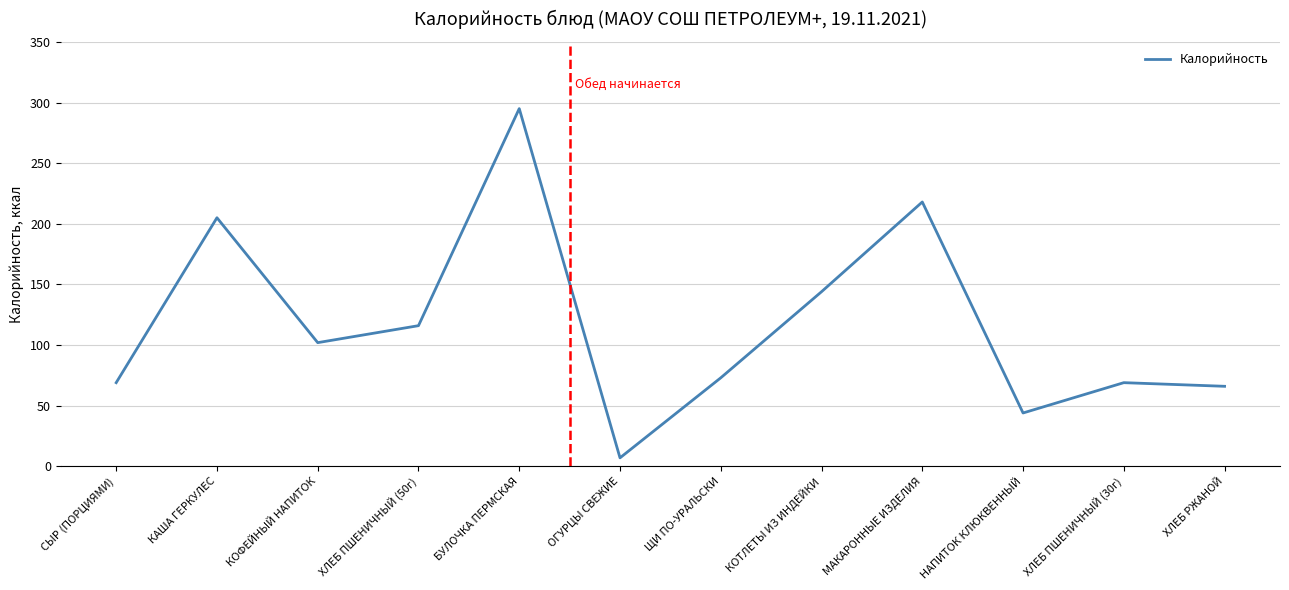

Where is the data nearest to the value 151?

КОТЛЕТЫ ИЗ ИНДЕЙКИ